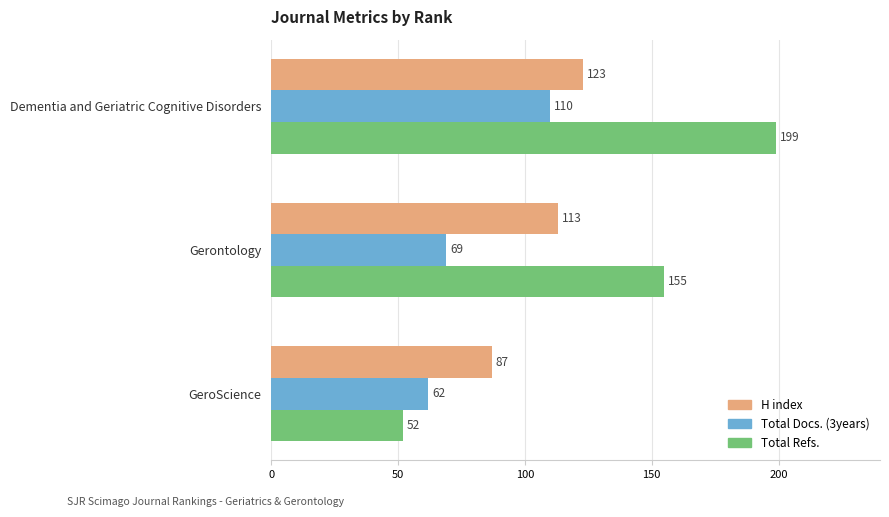

What are all the series names shown in the legend?

H index, Total Docs. (3years), Total Refs.